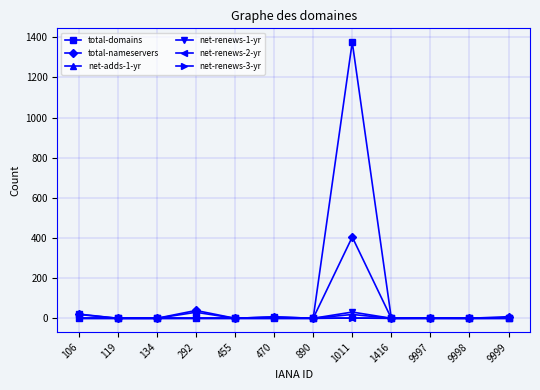

Is this an area chart (filled region under the line)?

No